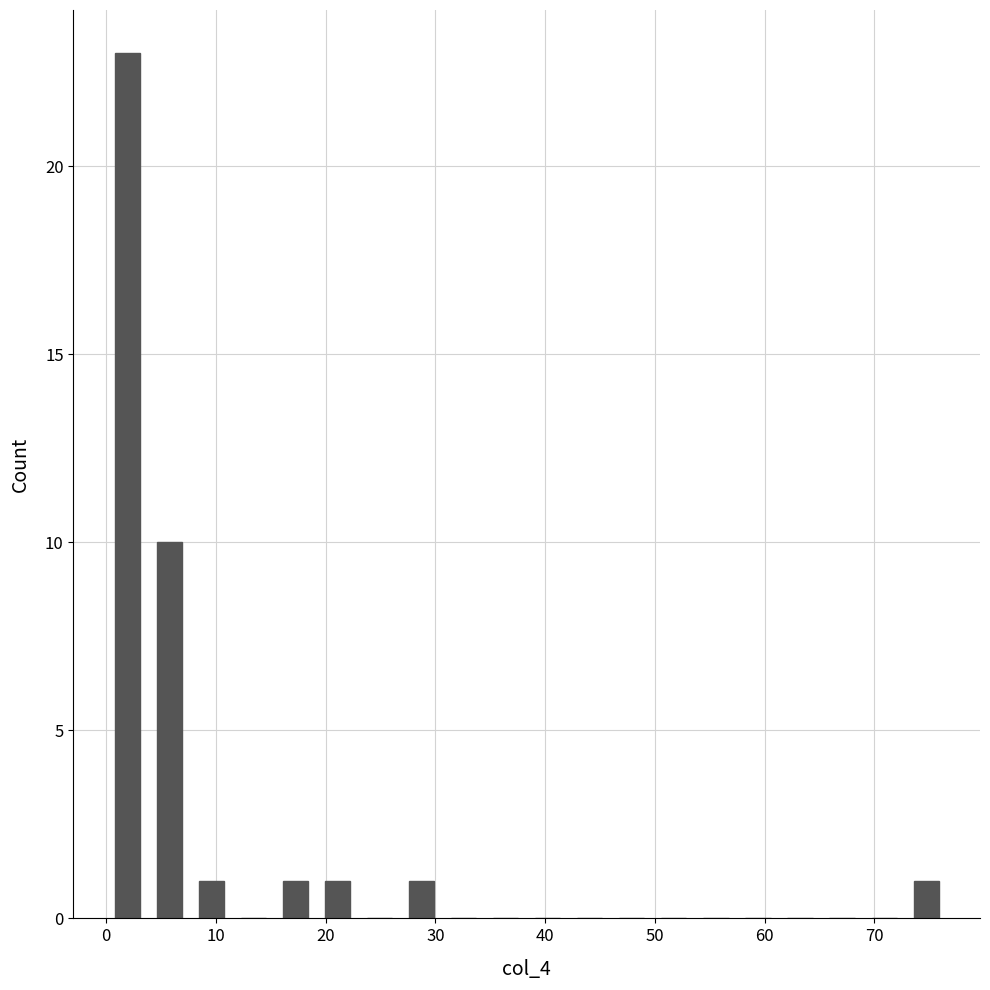

Read against the x-axis, roughly where is the centre of the tallest bar?

2